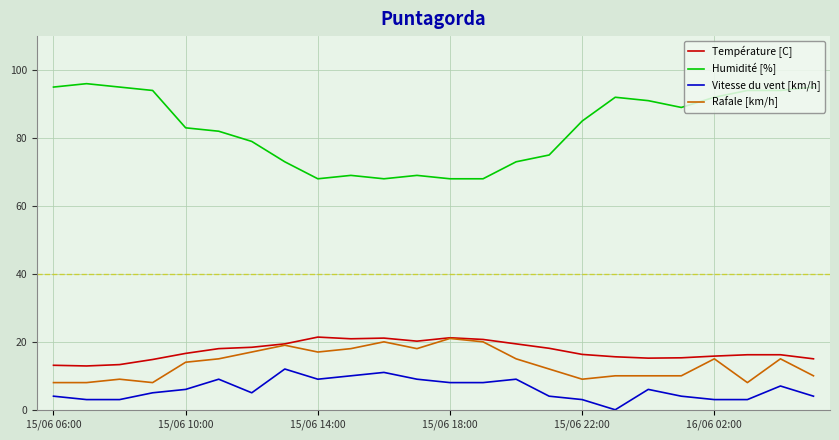

Which series has the widest spread of values?

Humidité [%]